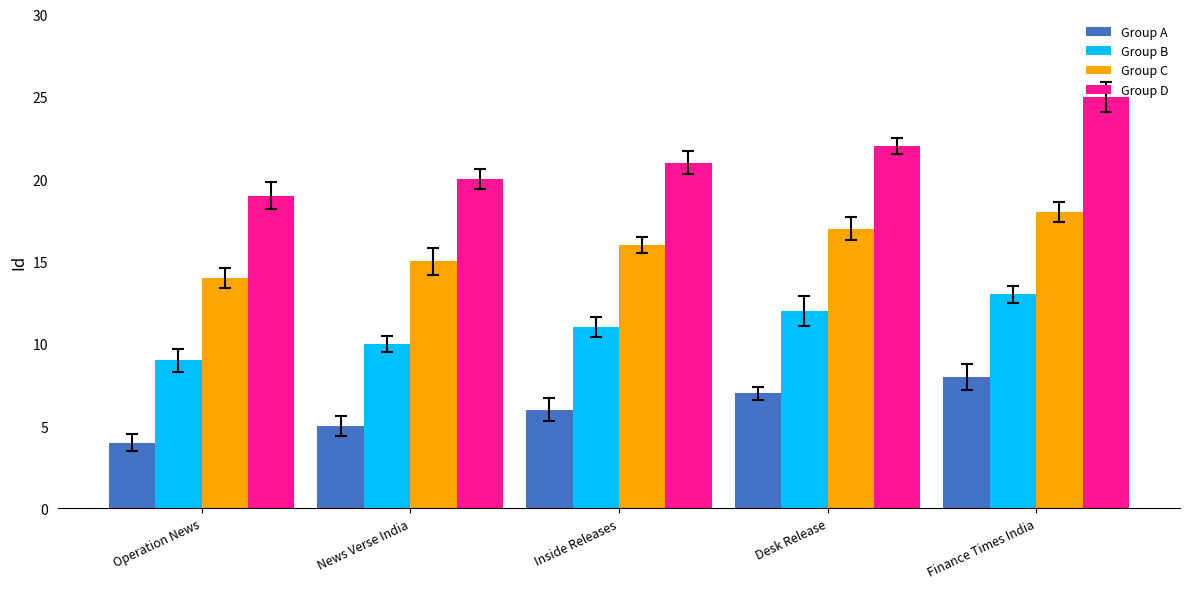

How many Group B values are between 10 and 12?

3